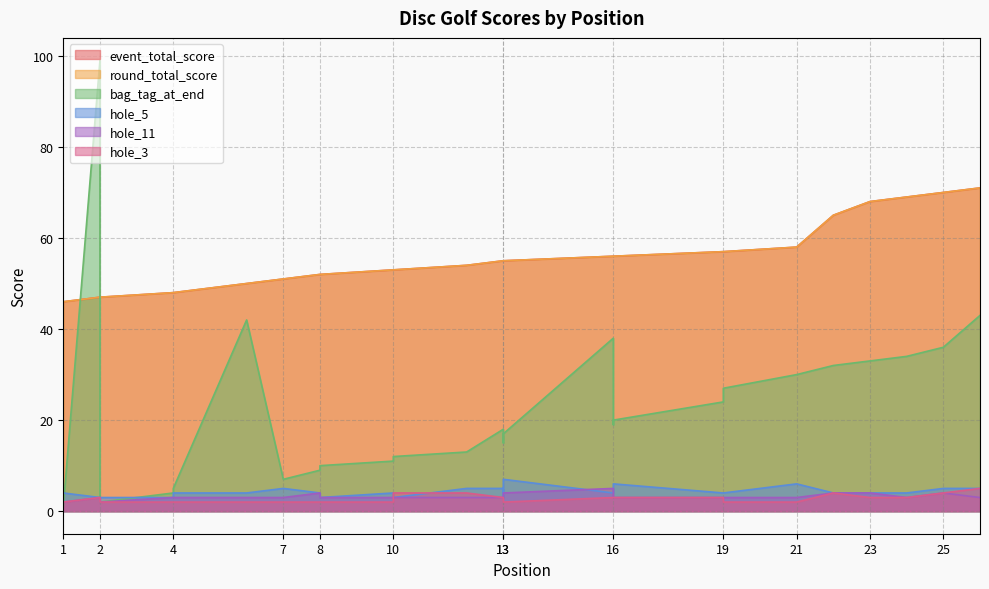

What are all the series names shown in the legend?

event_total_score, round_total_score, bag_tag_at_end, hole_5, hole_11, hole_3